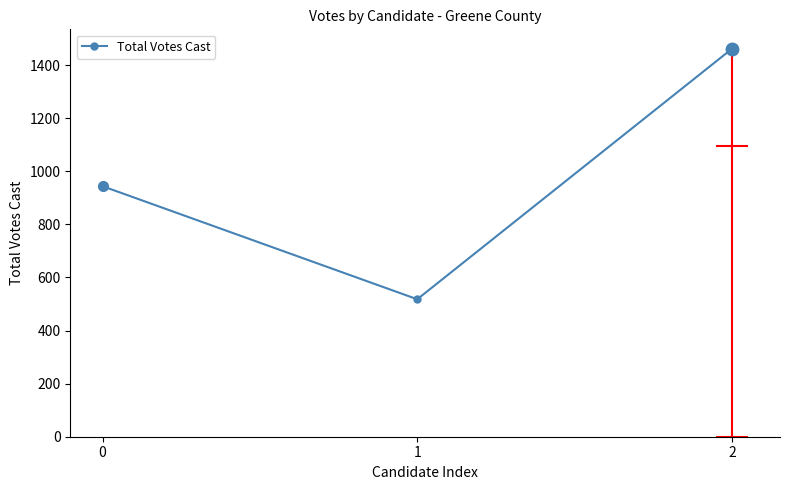

What is the average value?

975